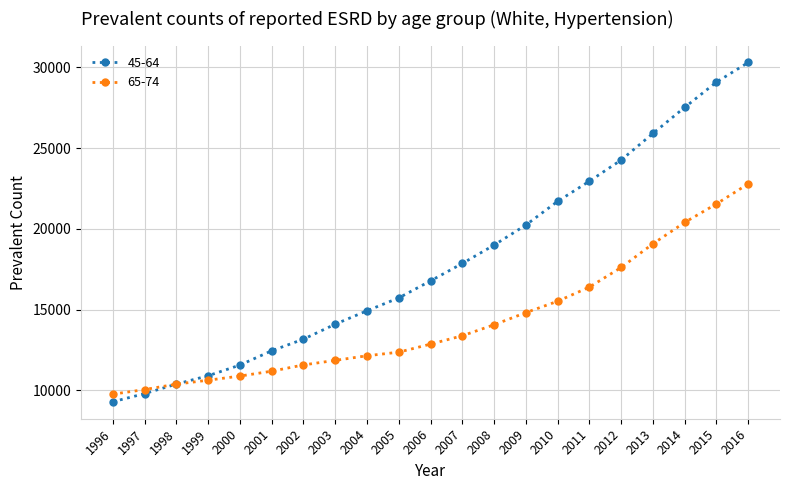

Reading left to right, list all the values displayed in this chart.

45-64: 9284	9788	10379	10896	11557	12443	13162	14090	14922	15719	16774	17853	18991	20235	21702	22951	24263	25910	27525	29092	30307
65-74: 9754	10040	10376	10620	10876	11178	11566	11849	12135	12357	12856	13374	14054	14807	15512	16389	17604	19073	20397	21545	22787